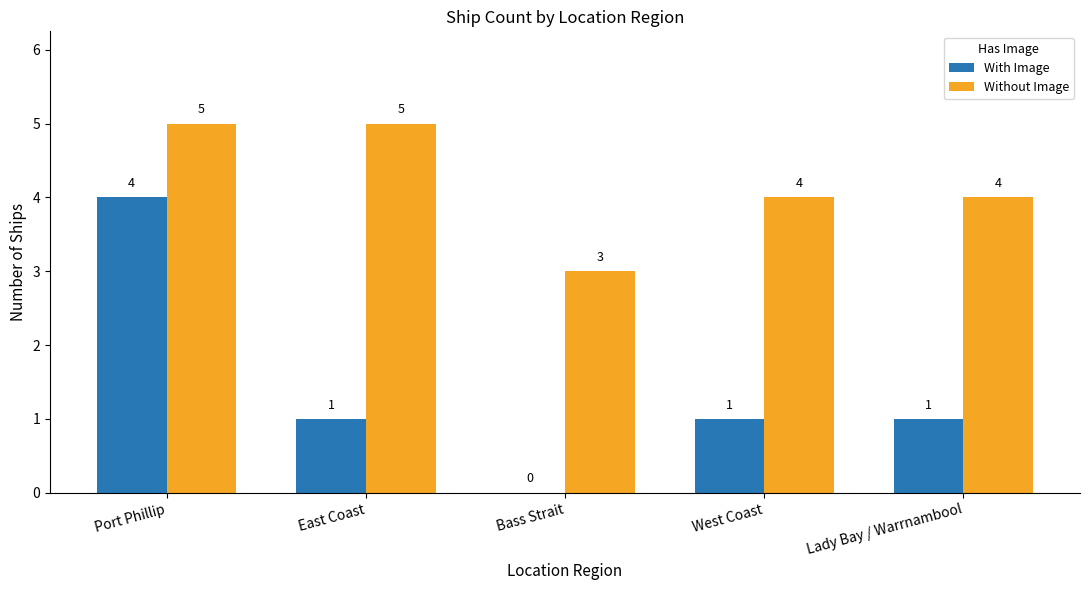

Is the value of Without Image at West Coast greater than the value of With Image at Lady Bay / Warrnambool?

Yes